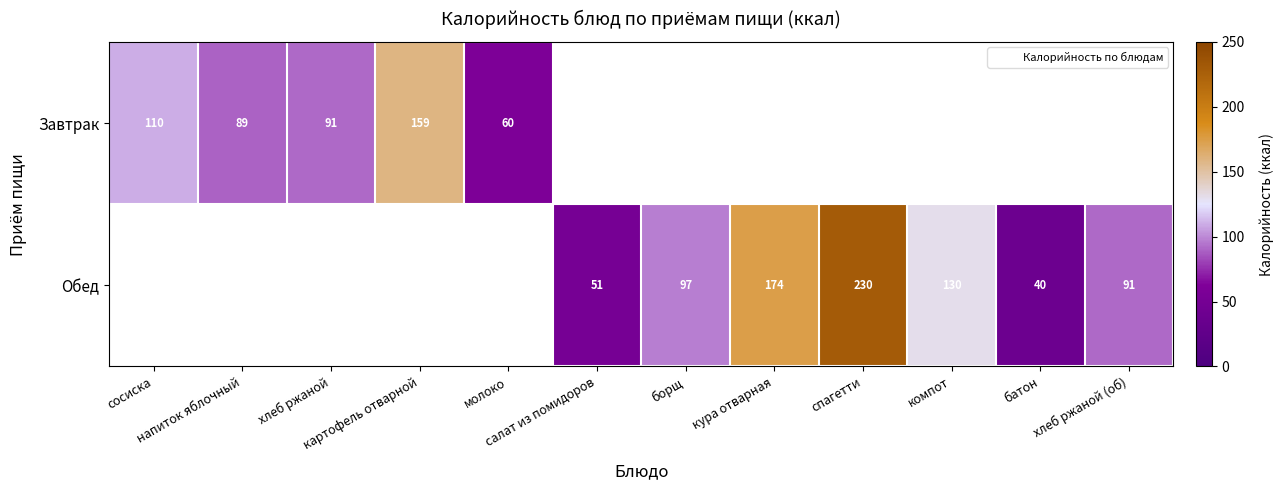

Which has a higher value, картофель отварной or кура отварная?

кура отварная